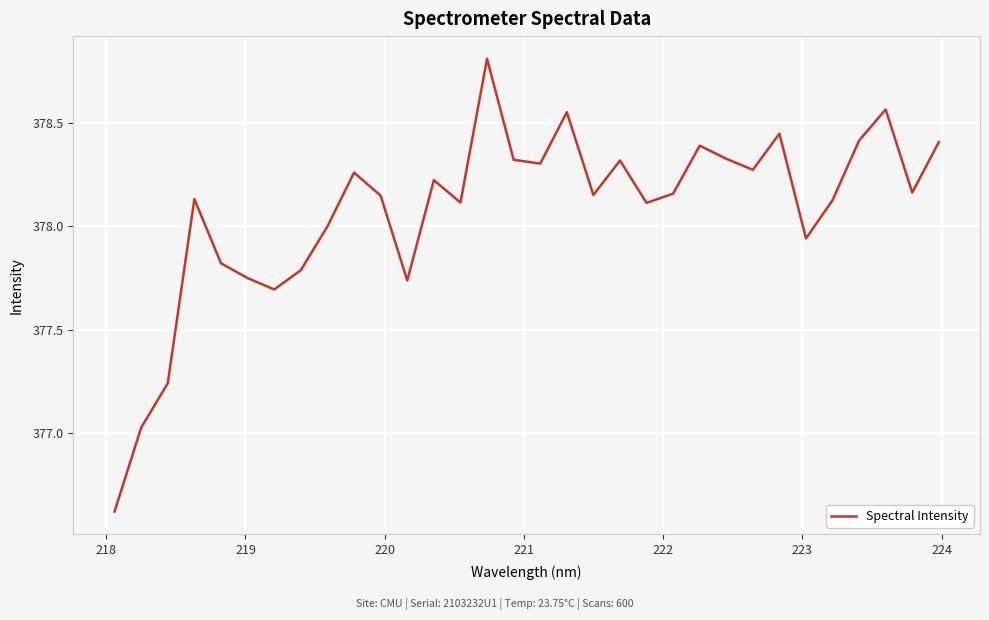

What is the smallest value displayed?

376.6